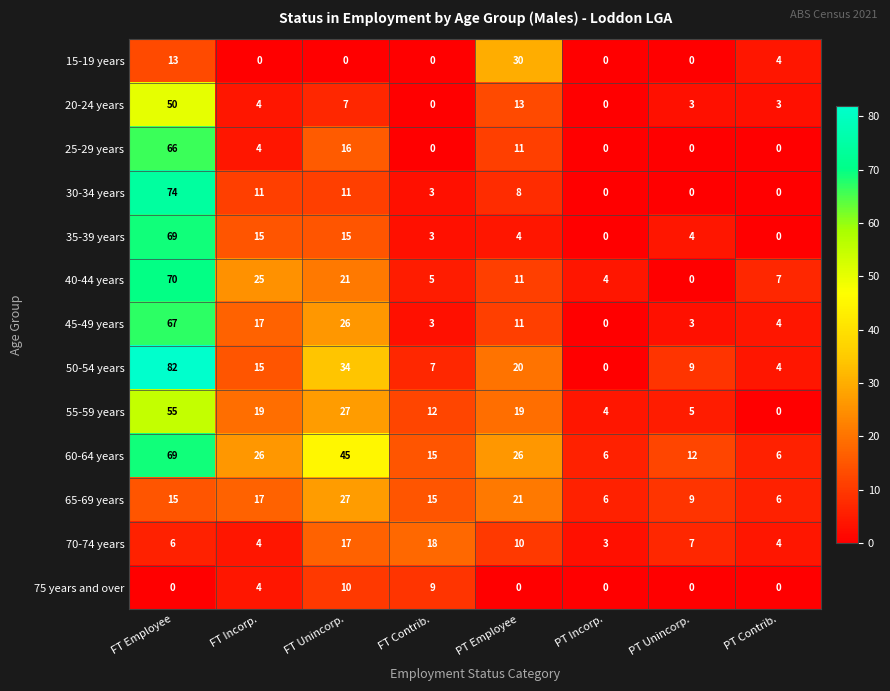

At how many categories does at least one series exceed 51?

1